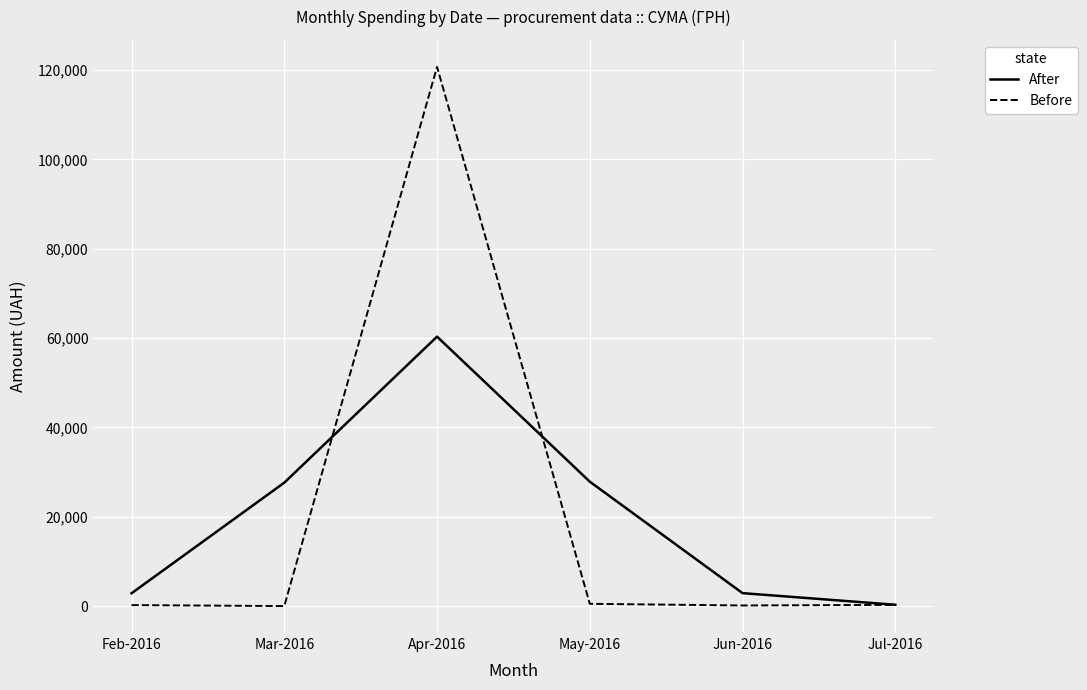

Rank the series by their maximum value, from highest to lowest.

Before, After